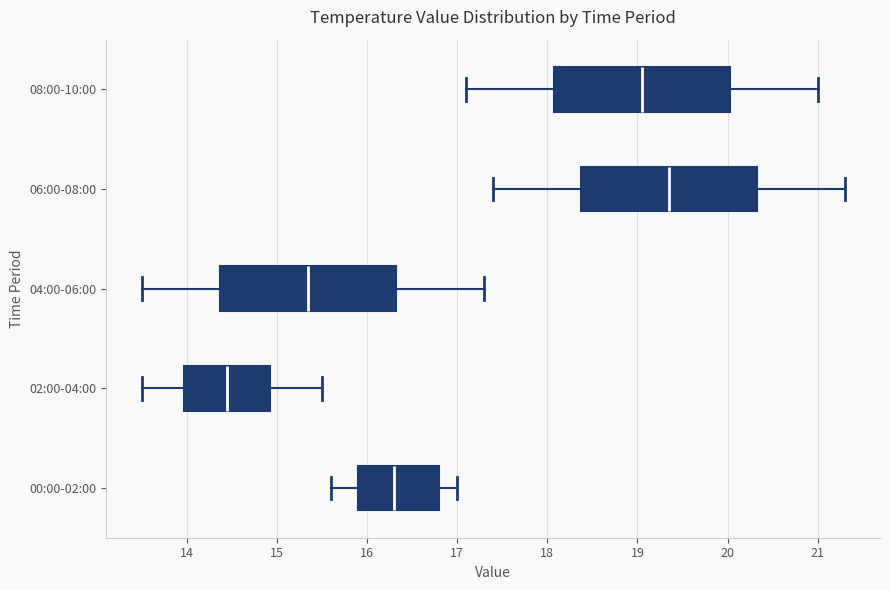

Reading bottom to top, read every box against the x-axis: the position of its median line, the range the box covers, and the ends of its whiskers. The values are not printed on the chart, so give them approximately, as read against the axis.

00:00-02:00: median 16.3, box 15.9 to 16.8, whiskers 15.6 to 17.0
02:00-04:00: median 14.5, box 14.0 to 14.9, whiskers 13.5 to 15.5
04:00-06:00: median 15.4, box 14.4 to 16.3, whiskers 13.5 to 17.3
06:00-08:00: median 19.4, box 18.4 to 20.3, whiskers 17.4 to 21.3
08:00-10:00: median 19.1, box 18.1 to 20.0, whiskers 17.1 to 21.0